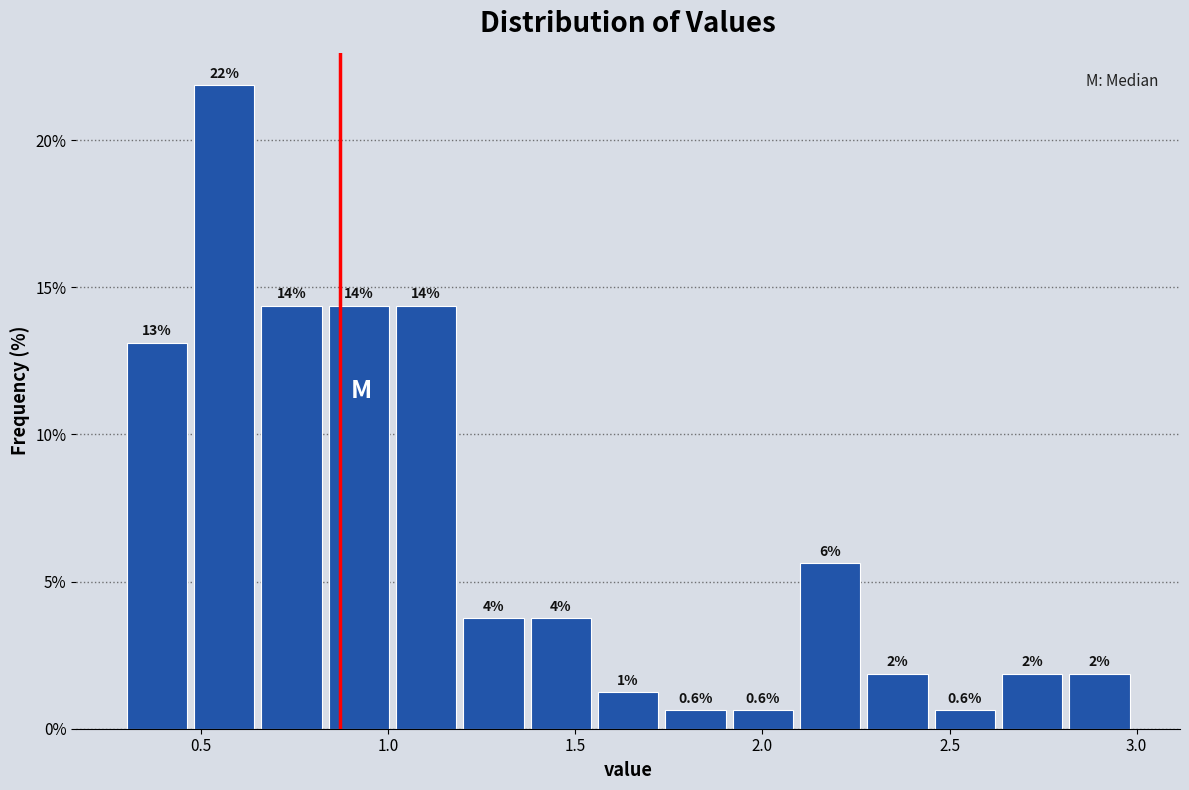

Around what value on the x-axis is the tallest bar? Give the approximate position of its centre, as read against the axis.

0.55